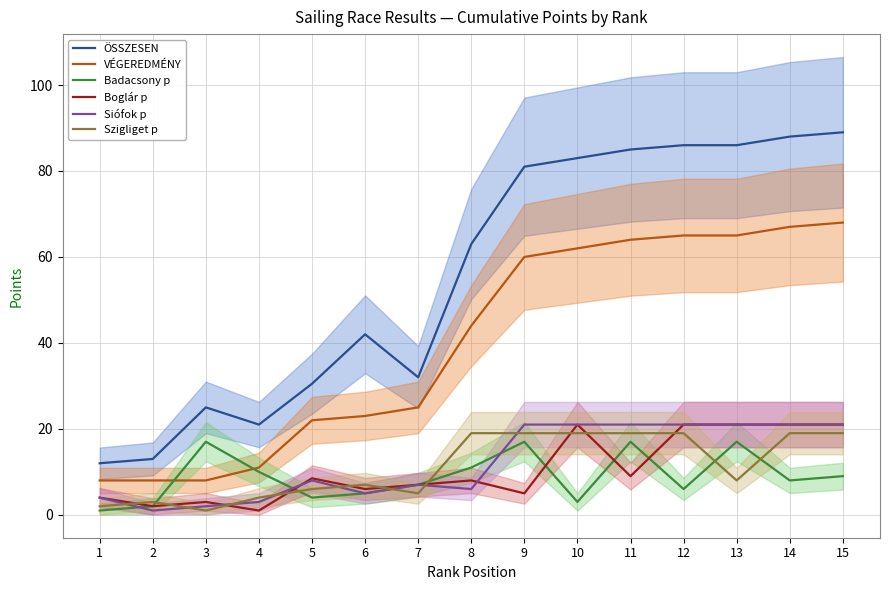

Reading left to right, transcribe all the data shown in this chart.

ÖSSZESEN: 12.0	13.0	25.0	21.0	30.5	42.0	32.0	63.0	81.0	83.0	85.0	86.0	86.0	88.0	89.0
VÉGEREDMÉNY: 8.0	8.0	8.0	11.0	22.0	23.0	25.0	44.0	60.0	62.0	64.0	65.0	65.0	67.0	68.0
Badacsony p: 1.0	2.0	17.0	10.0	4.0	5.0	7.0	11.0	17.0	3.0	17.0	6.0	17.0	8.0	9.0
Boglár p: 4.0	2.0	3.0	1.0	8.5	6.0	7.0	8.0	5.0	21.0	9.0	21.0	21.0	21.0	21.0
Siófok p: 4.0	1.0	2.0	3.0	8.0	5.0	7.0	6.0	21.0	21.0	21.0	21.0	21.0	21.0	21.0
Szigliget p: 2.0	3.0	1.0	4.0	6.0	7.0	5.0	19.0	19.0	19.0	19.0	19.0	8.0	19.0	19.0